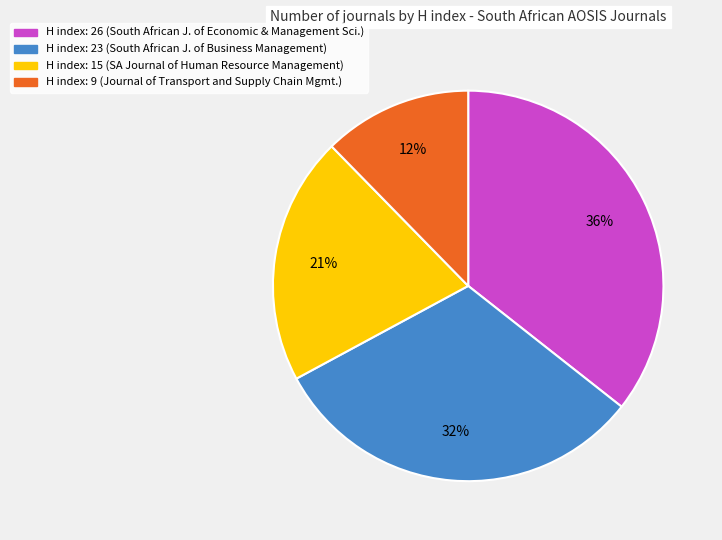

Does any single category account for the majority?

No